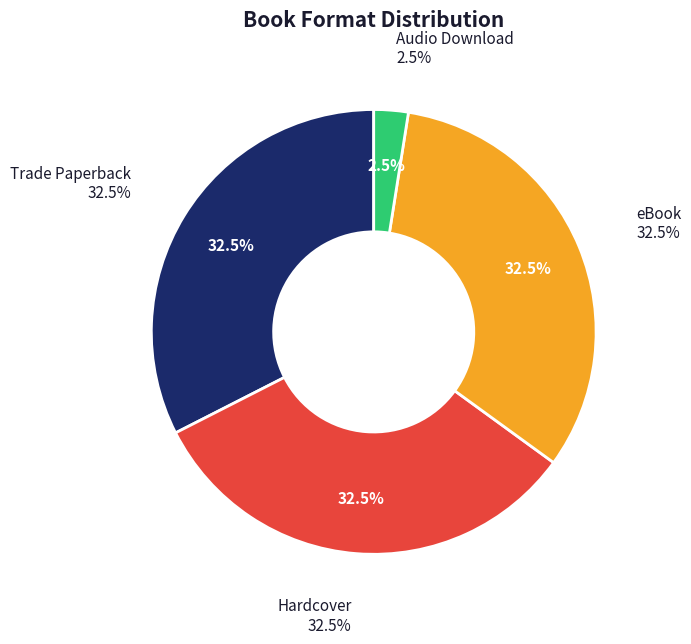

Rank the categories by value from highest to lowest.

Trade Paperback, Hardcover, eBook, Audio Download